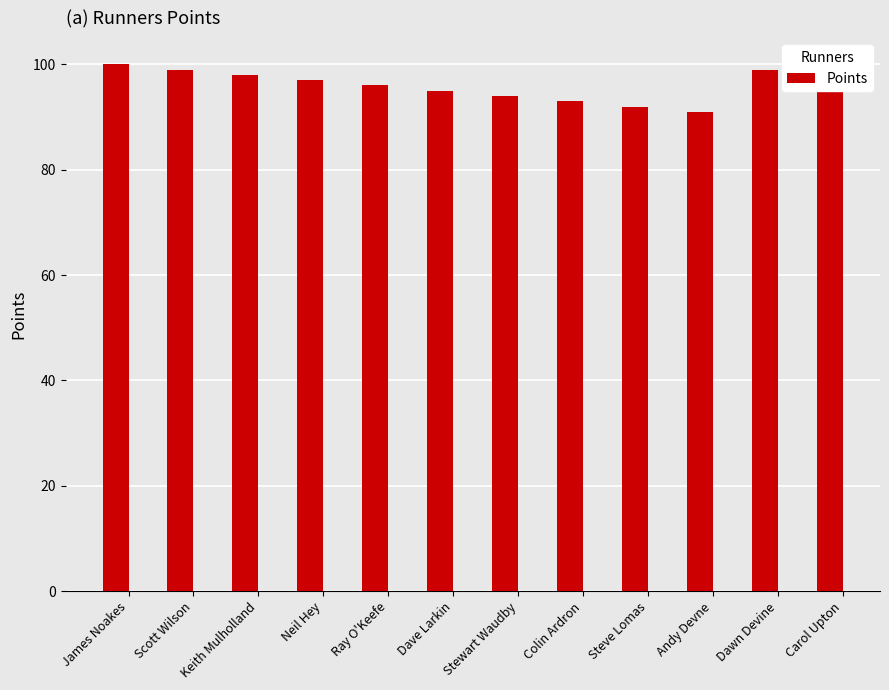

True or false: the data shows 100 at James Noakes.

True